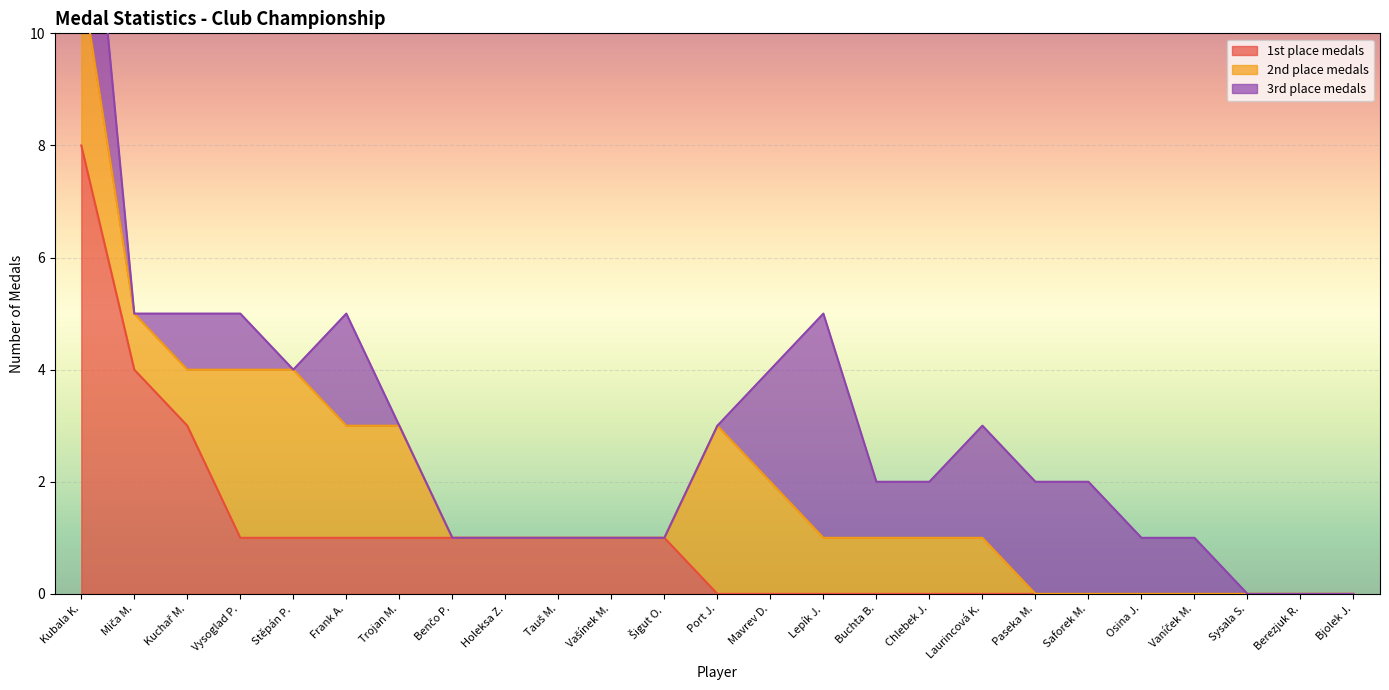

Reading left to right, list all the values displayed in this chart.

1st place medals: Kubala K.=8	Miča M.=4	Kuchař M.=3	Vysoglad P.=1	Stěpán P.=1	Frank A.=1	Trojan M.=1	Benčo P.=1	Holeksa Z.=1	Tauš M.=1	Vašínek M.=1	Šigut O.=1	Port J.=0	Mavrev D.=0	Lepík J.=0	Buchta B.=0	Chlebek J.=0	Laurincová K.=0	Paseka M.=0	Saforek M.=0	Osina J.=0	Vaníček M.=0	Sysala S.=0	Berezjuk R.=0	Bjolek J.=0
2nd place medals: Kubala K.=3	Miča M.=1	Kuchař M.=1	Vysoglad P.=3	Stěpán P.=3	Frank A.=2	Trojan M.=2	Benčo P.=0	Holeksa Z.=0	Tauš M.=0	Vašínek M.=0	Šigut O.=0	Port J.=3	Mavrev D.=2	Lepík J.=1	Buchta B.=1	Chlebek J.=1	Laurincová K.=1	Paseka M.=0	Saforek M.=0	Osina J.=0	Vaníček M.=0	Sysala S.=0	Berezjuk R.=0	Bjolek J.=0
3rd place medals: Kubala K.=4	Miča M.=0	Kuchař M.=1	Vysoglad P.=1	Stěpán P.=0	Frank A.=2	Trojan M.=0	Benčo P.=0	Holeksa Z.=0	Tauš M.=0	Vašínek M.=0	Šigut O.=0	Port J.=0	Mavrev D.=2	Lepík J.=4	Buchta B.=1	Chlebek J.=1	Laurincová K.=2	Paseka M.=2	Saforek M.=2	Osina J.=1	Vaníček M.=1	Sysala S.=0	Berezjuk R.=0	Bjolek J.=0